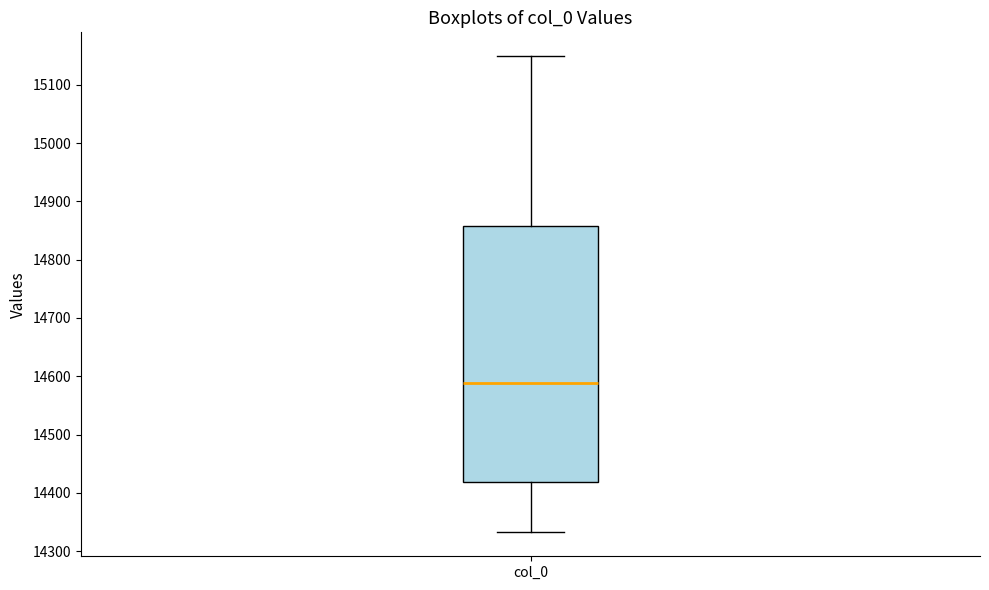

Where does the lower whisker of the box for col_0 end on the y-axis? The values are not printed on the chart, so give them approximately, as read against the axis.

14330